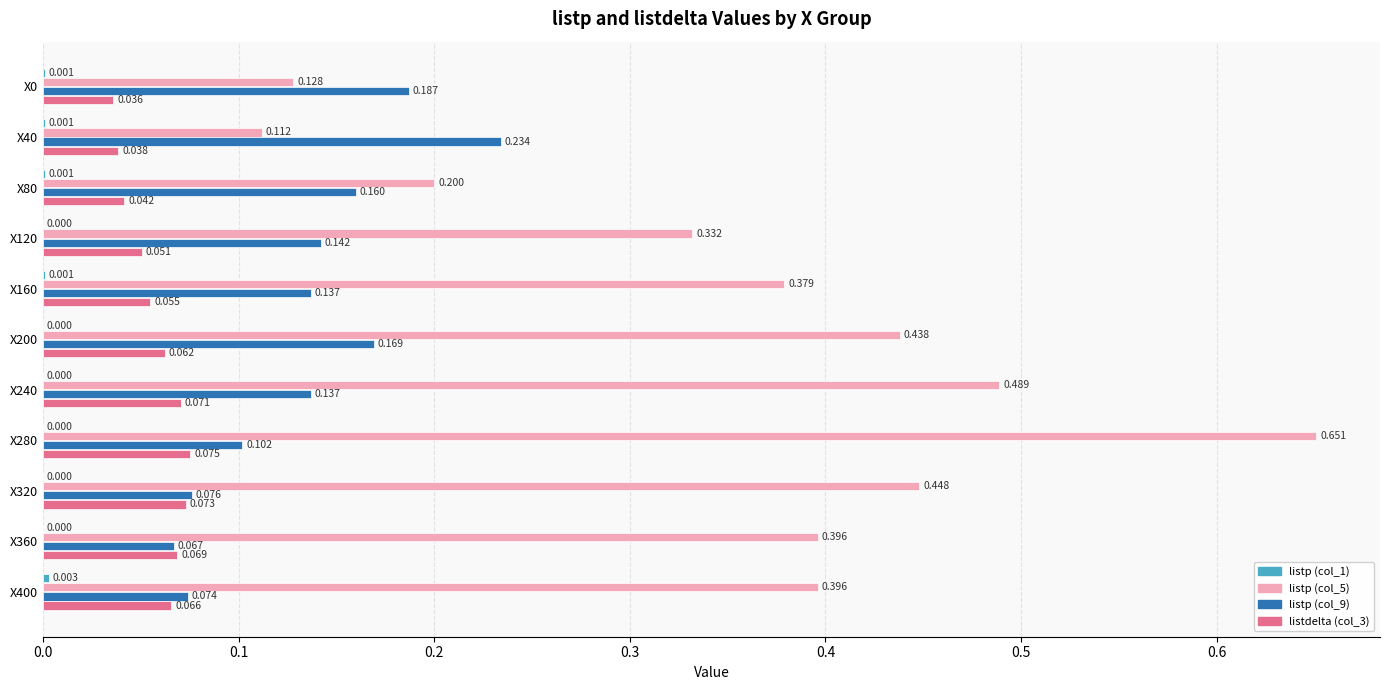

Which series has the largest total across all categories?

listp (col_5)